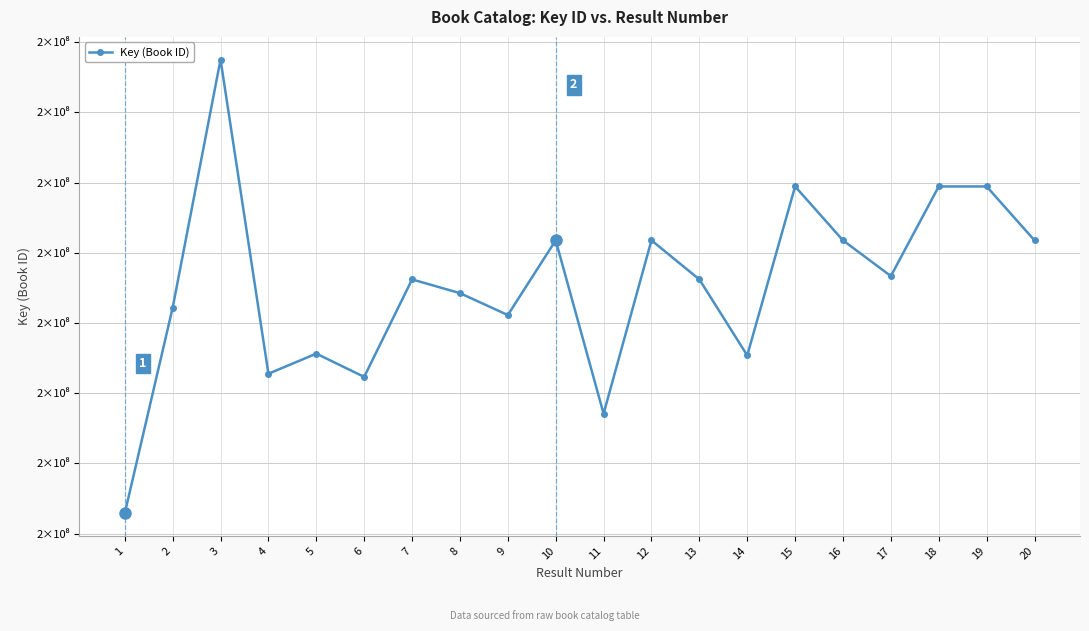

Does the chart have visible grid lines?

Yes